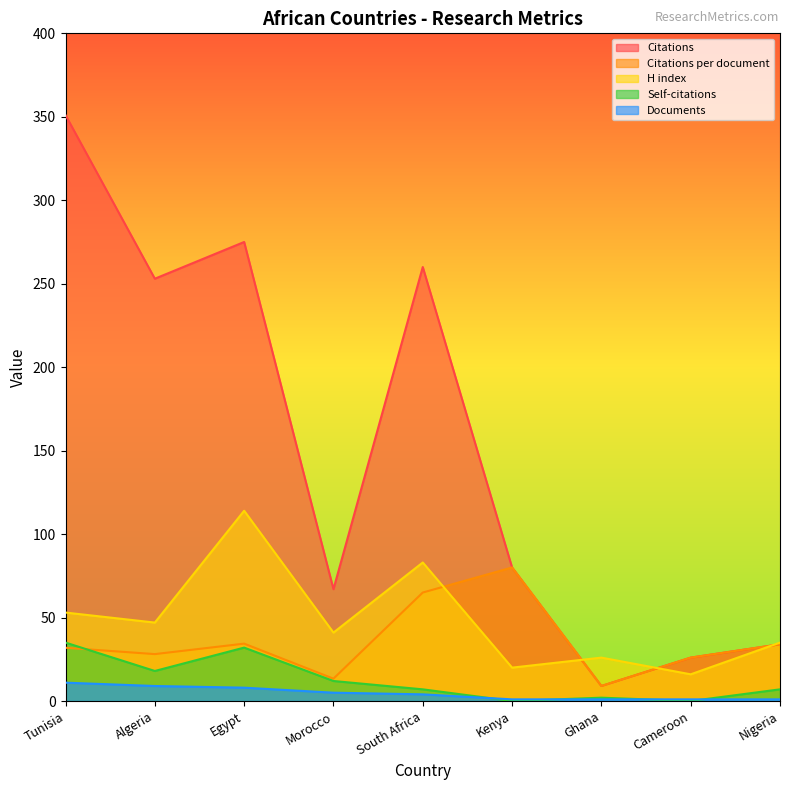

Reading left to right, transcribe all the data shown in this chart.

Citations: 351.0	253.0	275.0	67.0	260.0	80.0	9.0	26.0	34.0
Citations per document: 31.9	28.1	34.4	13.4	65.0	80.0	9.0	26.0	34.0
H index: 53.0	47.0	114.0	41.0	83.0	20.0	26.0	16.0	35.0
Self-citations: 35.0	18.0	32.0	12.0	7.0	0.0	2.0	0.0	7.0
Documents: 11.0	9.0	8.0	5.0	4.0	1.0	1.0	1.0	1.0